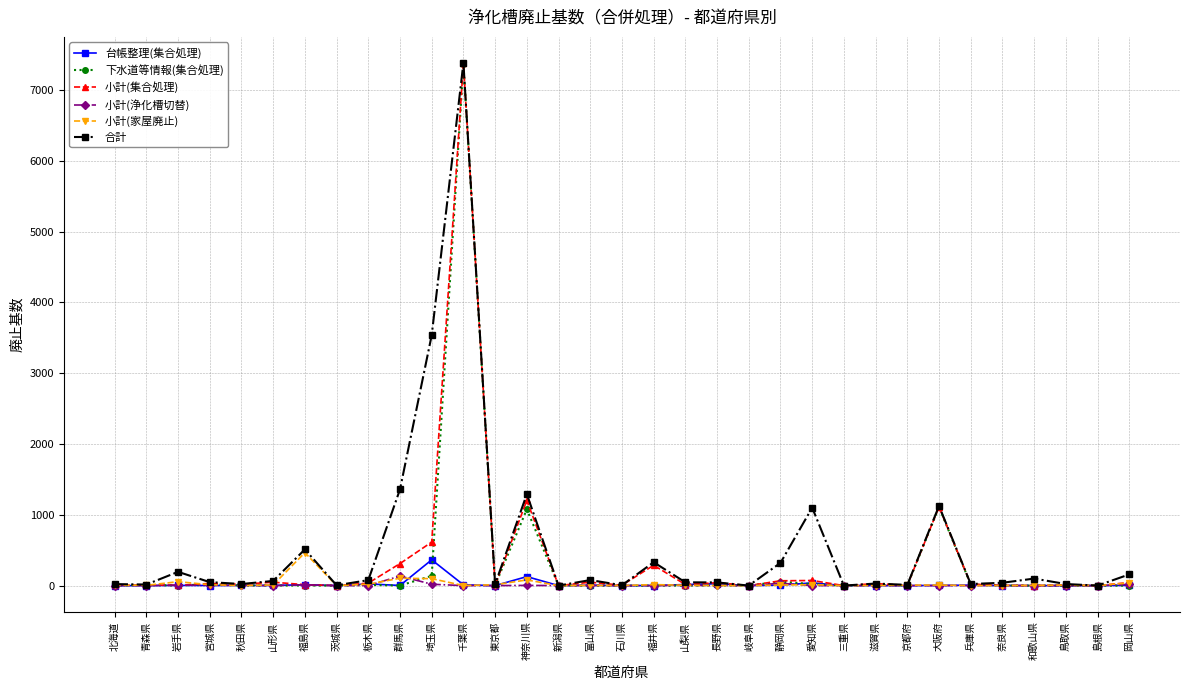

What value does the 台帳整理(集合処理) series have at 長野県?

26